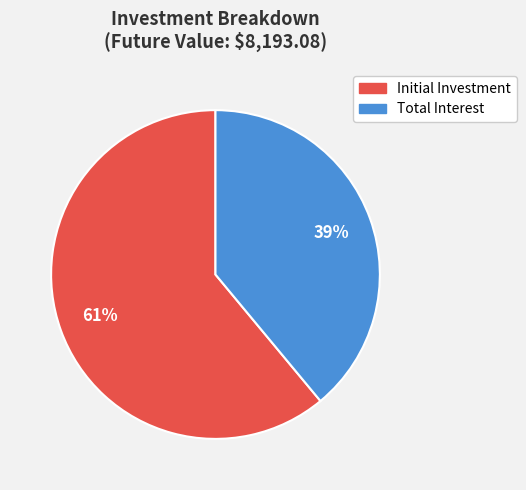

Combined, do Initial Investment and Total Interest account for over 50%?

Yes